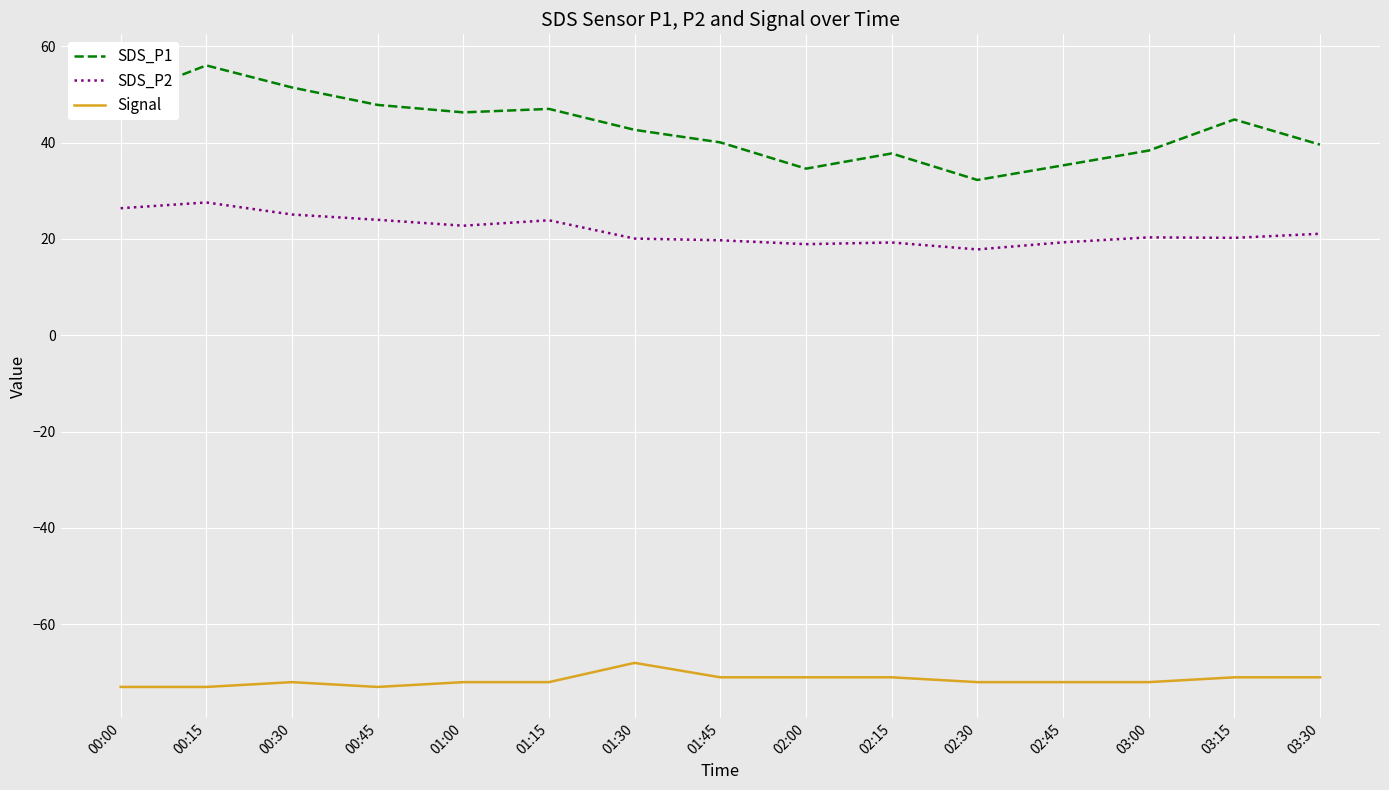

The SDS_P2 series shows 27.5 at 03:00. True or false?

False